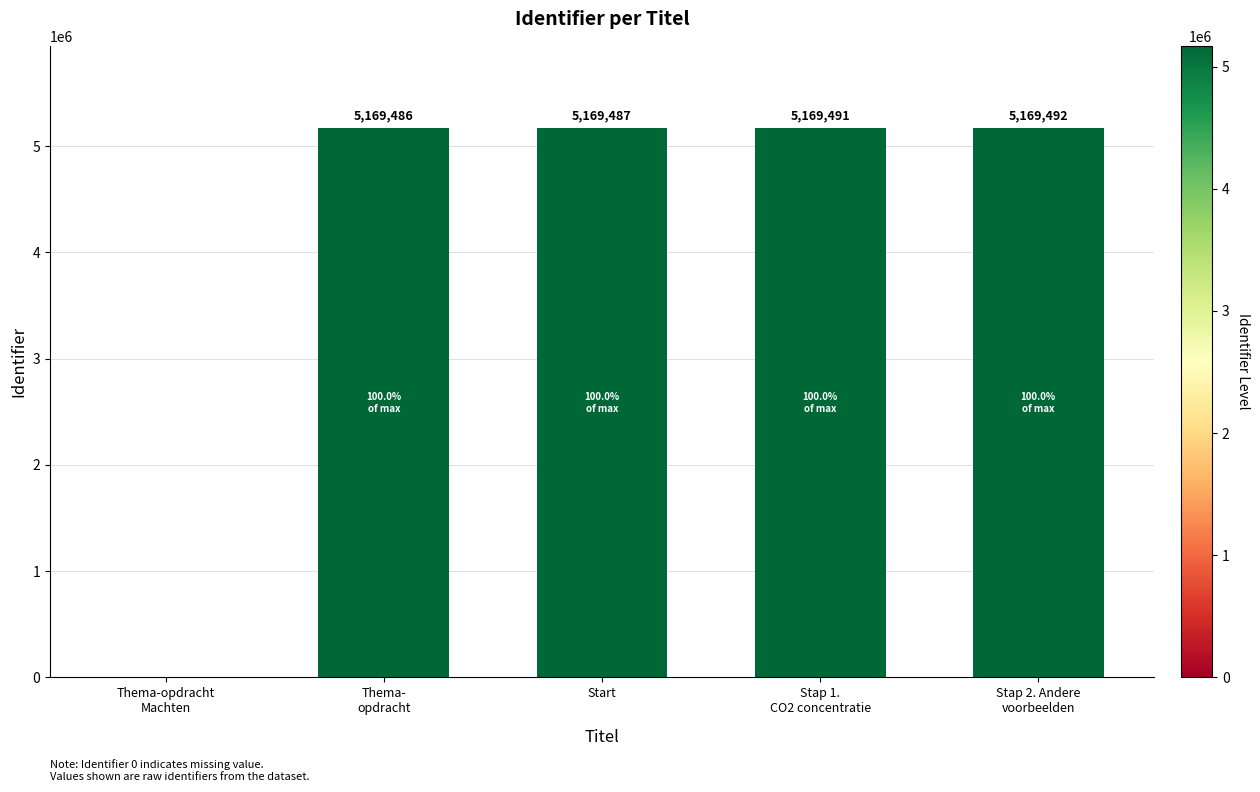

What is the approximate value at Stap 2. Andere
voorbeelden?

5169492